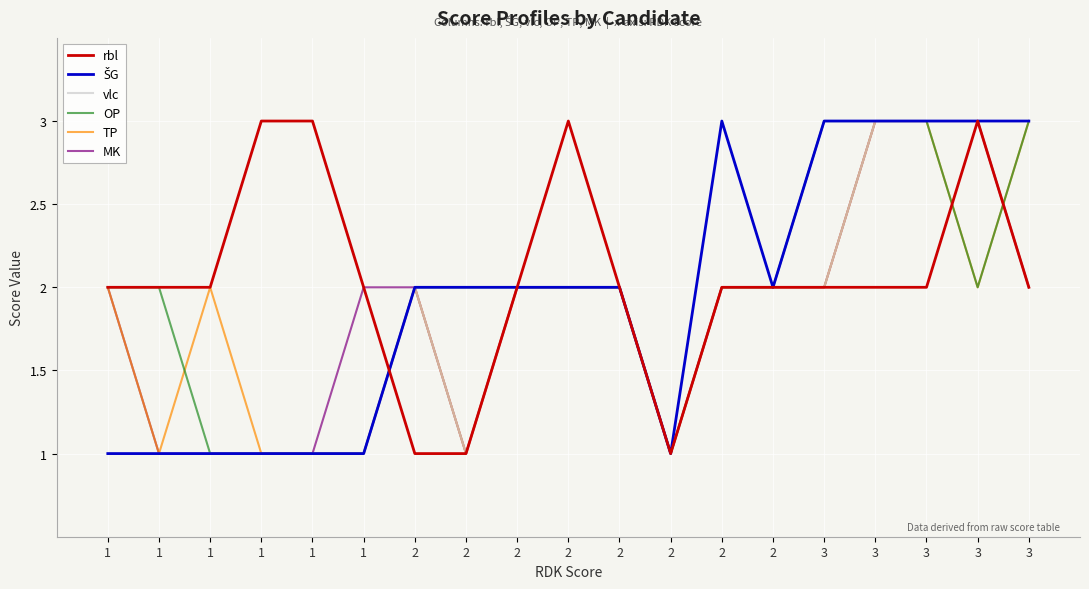

Reading left to right, list all the values displayed in this chart.

rbl: 2	2	2	3	3	2	1	1	2	3	2	1	2	2	2	2	2	3	2
ŠG: 1	1	1	1	1	1	2	2	2	2	2	1	3	2	3	3	3	3	3
vlc: 1	1	1	1	1	1	2	1	2	2	2	1	2	2	2	3	3	3	2
OP: 2	2	1	1	1	1	2	2	2	2	2	1	2	2	3	3	3	2	3
TP: 2	1	2	1	1	1	2	1	2	2	2	1	2	2	2	3	3	2	3
MK: 2	1	1	1	1	2	2	1	2	2	2	1	2	2	2	3	3	3	2